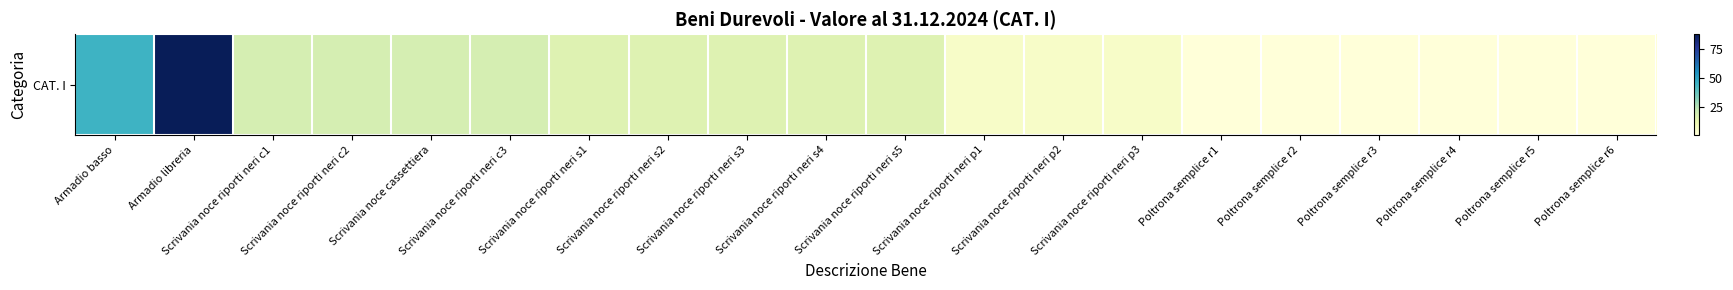

What is the change in value from Scrivania noce riporti neri c2 to Scrivania noce riporti neri p2?

-13.1